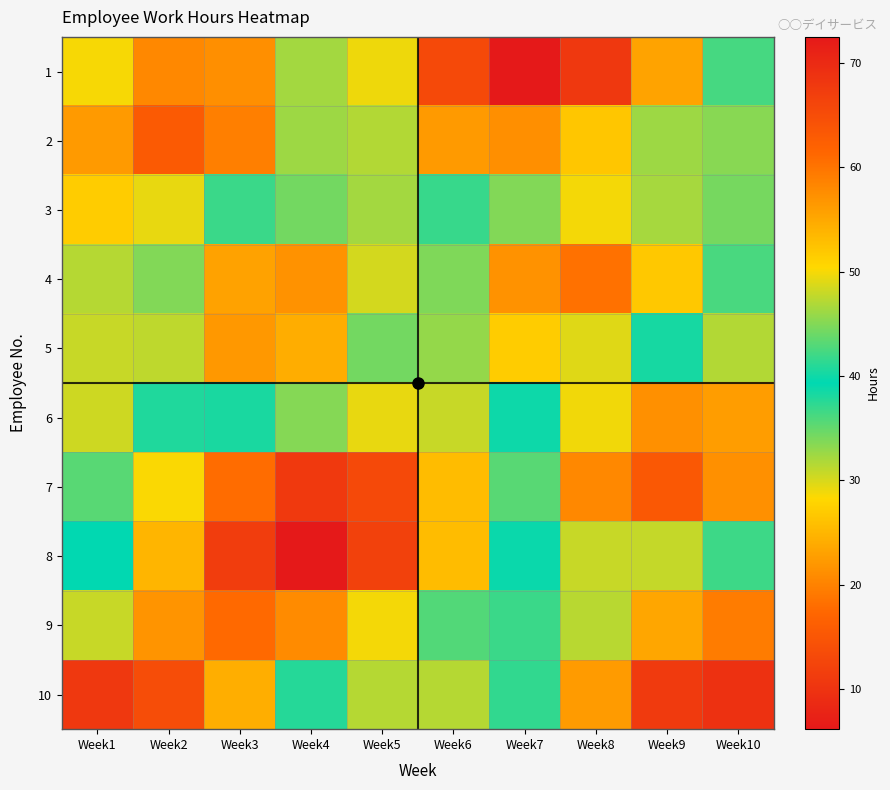

Rank the series by their maximum value, from highest to lowest.

8, 10, 7, 2, 9, 4, 1, 3, 5, 6